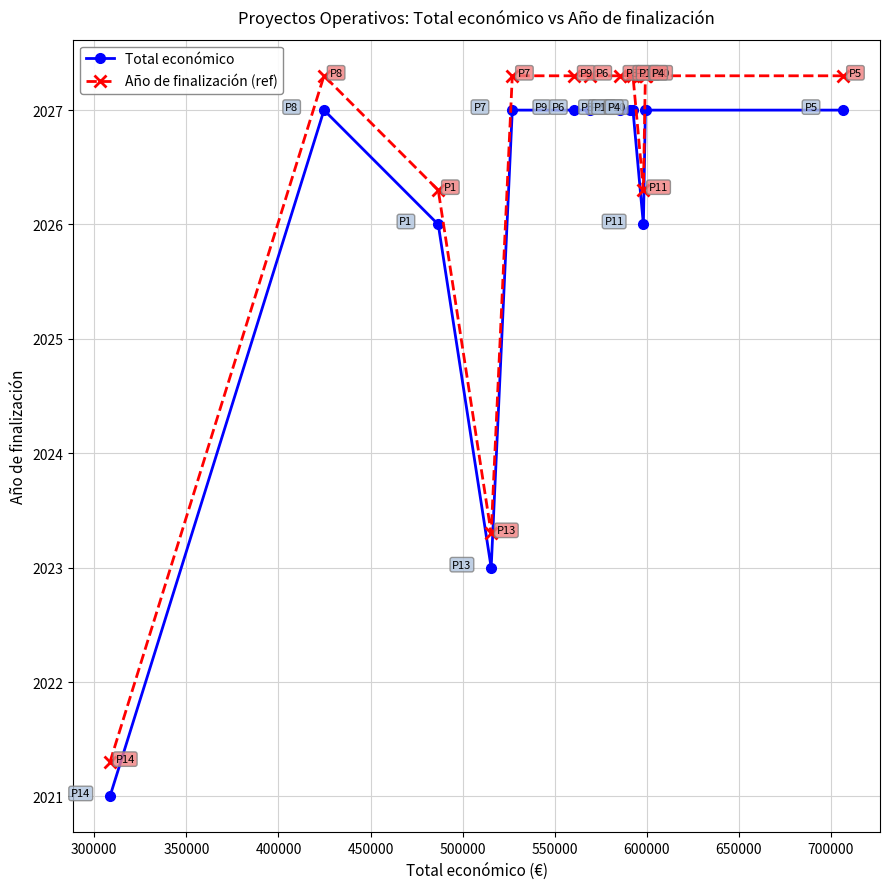

True or false: Total económico and Año de finalización (ref) intersect in this chart.

False